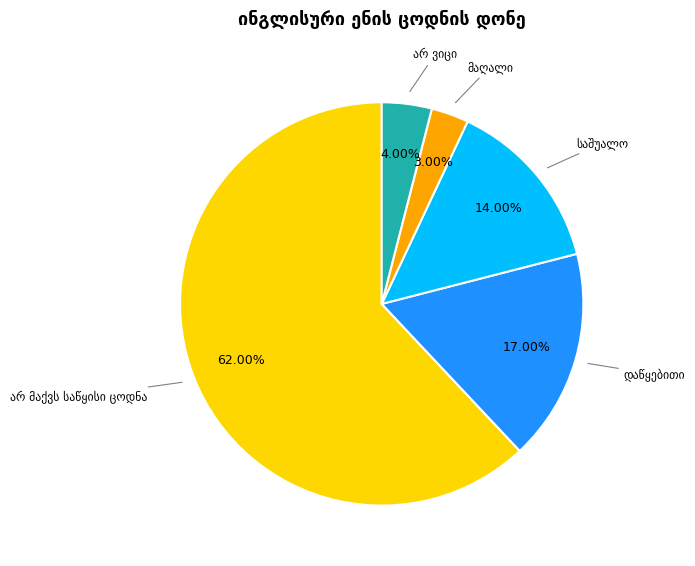

How many segments does this pie chart have?

5